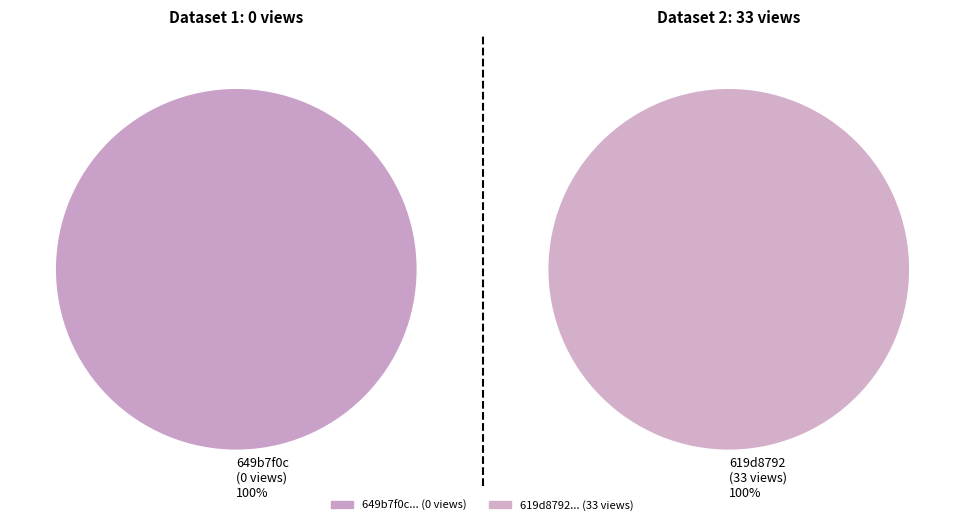

Is there a majority slice in this chart?

Yes